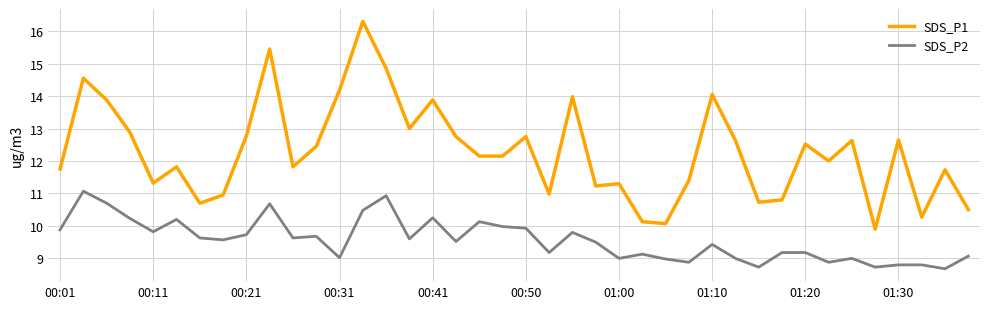

Rank the series by their maximum value, from lowest to highest.

SDS_P2, SDS_P1